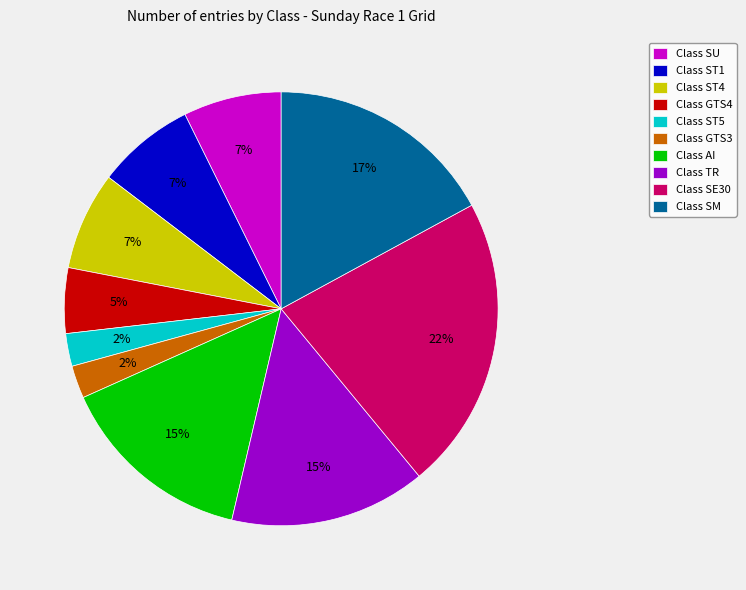

How many slices are in this pie chart?

10